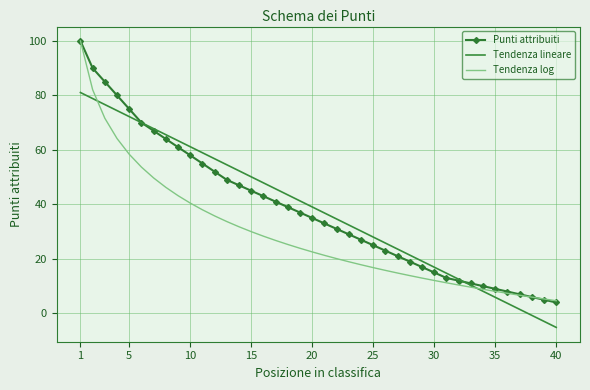

What is the greatest value displayed?

100.0